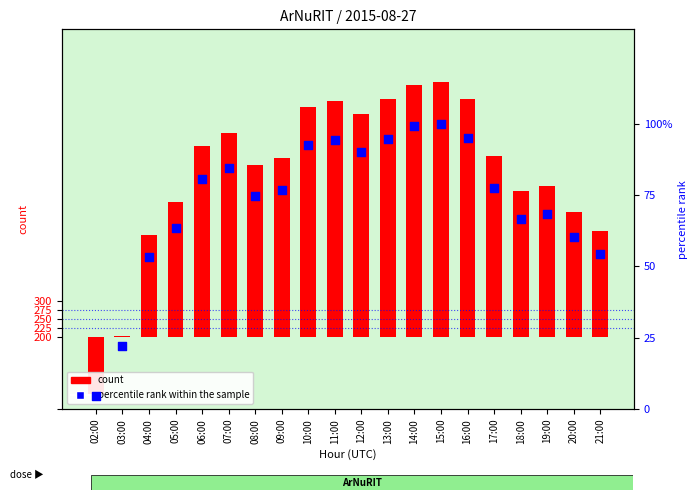

Is the value of count at 16:00 greater than the value of percentile rank within the sample at 18:00?

Yes